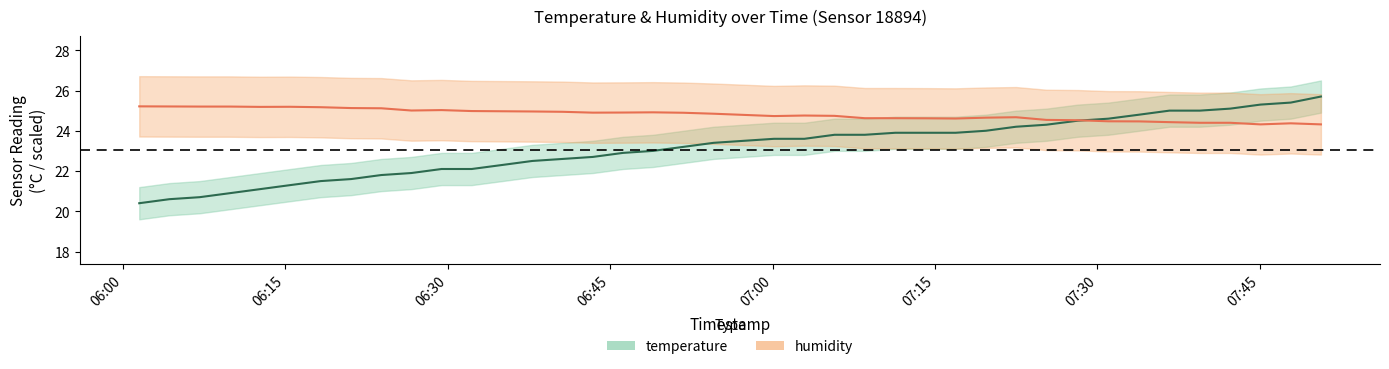

Reading right to left, transcribe all the data shown in this chart.

temperature: 2022-08-21T07:50:38=25.7	2022-08-21T07:47:51=25.4	2022-08-21T07:45:03=25.3	2022-08-21T07:42:16=25.1	2022-08-21T07:39:27=25.0	2022-08-21T07:36:39=25.0	2022-08-21T07:33:52=24.8	2022-08-21T07:31:00=24.6	2022-08-21T07:28:11=24.5	2022-08-21T07:25:17=24.3	2022-08-21T07:22:29=24.2	2022-08-21T07:19:42=24.0	2022-08-21T07:16:54=23.9	2022-08-21T07:14:07=23.9	2022-08-21T07:11:20=23.9	2022-08-21T07:08:31=23.8	2022-08-21T07:05:43=23.8	2022-08-21T07:02:56=23.6	2022-08-21T07:00:08=23.6	2022-08-21T06:57:20=23.5	2022-08-21T06:54:33=23.4	2022-08-21T06:51:46=23.2	2022-08-21T06:48:58=23.0	2022-08-21T06:46:11=22.9	2022-08-21T06:43:24=22.7	2022-08-21T06:40:37=22.6	2022-08-21T06:37:49=22.5	2022-08-21T06:35:02=22.3	2022-08-21T06:32:13=22.1	2022-08-21T06:29:26=22.1	2022-08-21T06:26:39=21.9	2022-08-21T06:23:52=21.8	2022-08-21T06:21:05=21.6	2022-08-21T06:18:17=21.5	2022-08-21T06:15:28=21.3	2022-08-21T06:12:41=21.1	2022-08-21T06:09:54=20.9	2022-08-21T06:07:06=20.7	2022-08-21T06:04:18=20.6	2022-08-21T06:01:31=20.4
humidity: 2022-08-21T07:50:38=24.3	2022-08-21T07:47:51=24.4	2022-08-21T07:45:03=24.3	2022-08-21T07:42:16=24.4	2022-08-21T07:39:27=24.4	2022-08-21T07:36:39=24.4	2022-08-21T07:33:52=24.5	2022-08-21T07:31:00=24.5	2022-08-21T07:28:11=24.5	2022-08-21T07:25:17=24.5	2022-08-21T07:22:29=24.7	2022-08-21T07:19:42=24.7	2022-08-21T07:16:54=24.6	2022-08-21T07:14:07=24.6	2022-08-21T07:11:20=24.6	2022-08-21T07:08:31=24.6	2022-08-21T07:05:43=24.7	2022-08-21T07:02:56=24.8	2022-08-21T07:00:08=24.7	2022-08-21T06:57:20=24.8	2022-08-21T06:54:33=24.8	2022-08-21T06:51:46=24.9	2022-08-21T06:48:58=24.9	2022-08-21T06:46:11=24.9	2022-08-21T06:43:24=24.9	2022-08-21T06:40:37=24.9	2022-08-21T06:37:49=25.0	2022-08-21T06:35:02=25.0	2022-08-21T06:32:13=25.0	2022-08-21T06:29:26=25.0	2022-08-21T06:26:39=25.0	2022-08-21T06:23:52=25.1	2022-08-21T06:21:05=25.1	2022-08-21T06:18:17=25.2	2022-08-21T06:15:28=25.2	2022-08-21T06:12:41=25.2	2022-08-21T06:09:54=25.2	2022-08-21T06:07:06=25.2	2022-08-21T06:04:18=25.2	2022-08-21T06:01:31=25.2